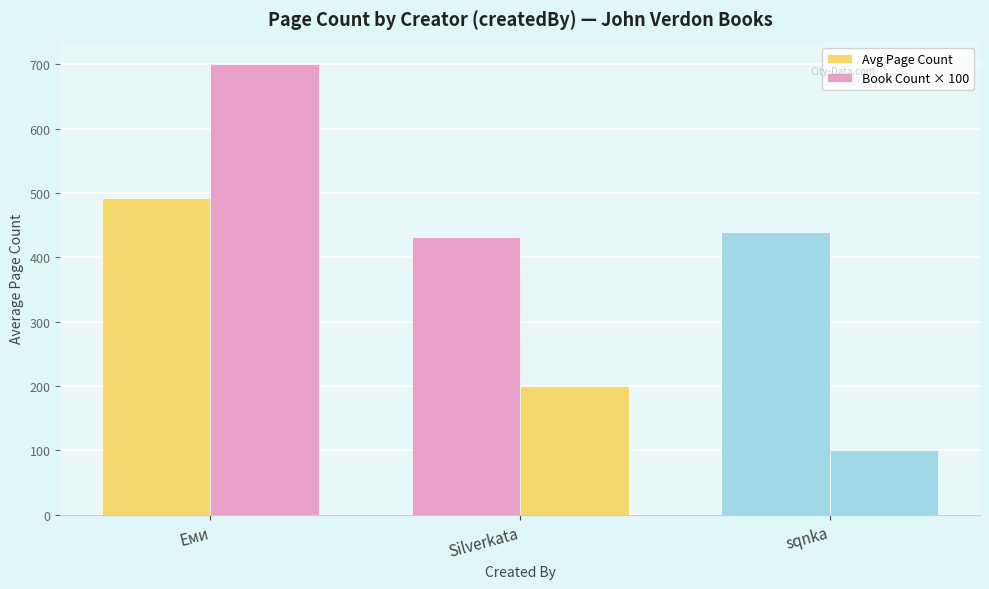

How many bars are there in each group?

2